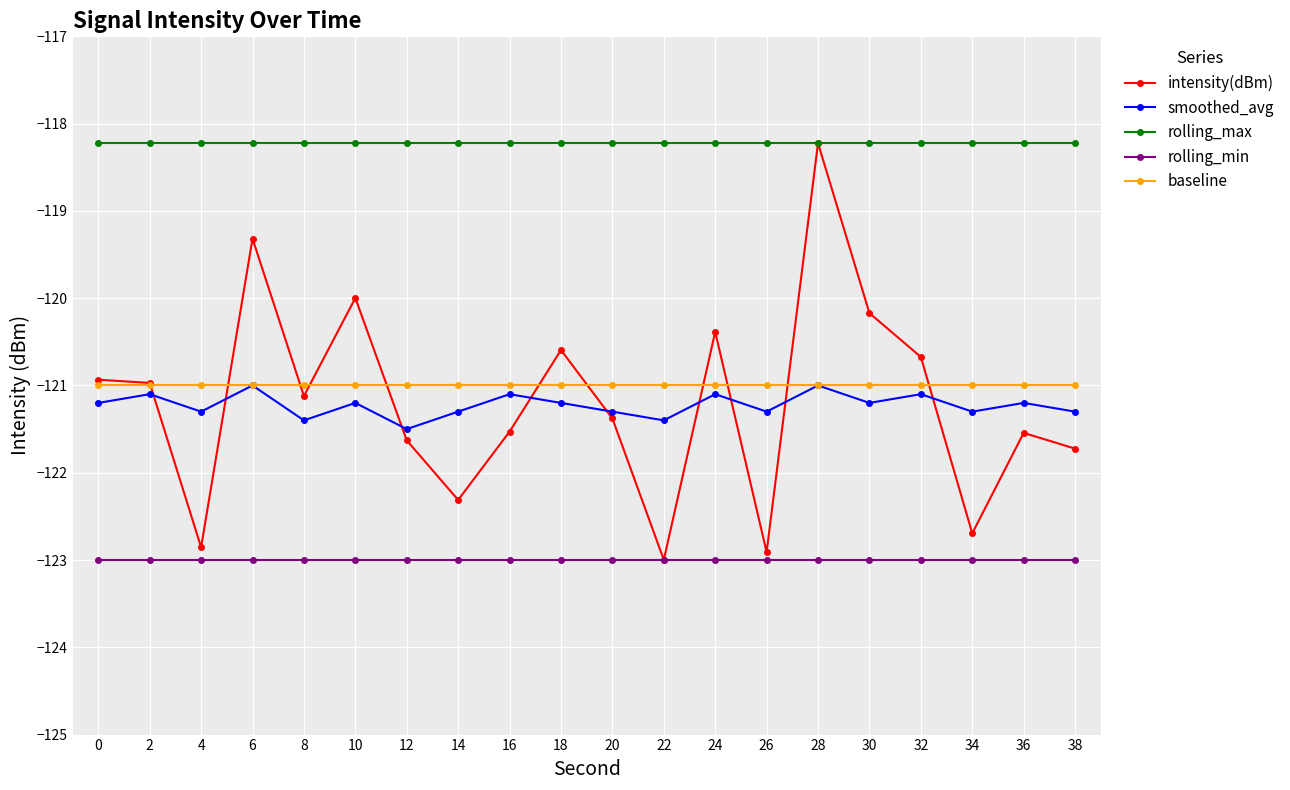

What is the value of the smoothed_avg point at the 5th from the left?

-121.4